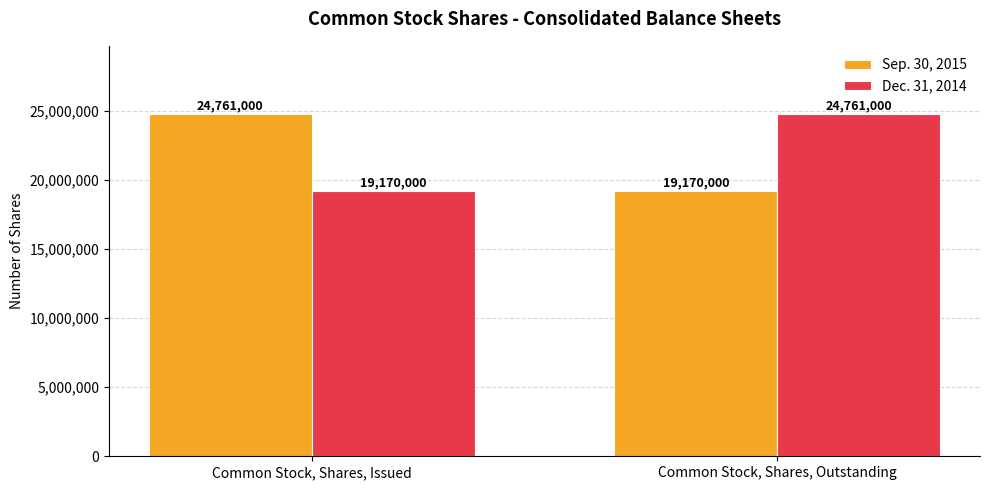

What is the highest value of the Sep. 30, 2015 series?

24761000